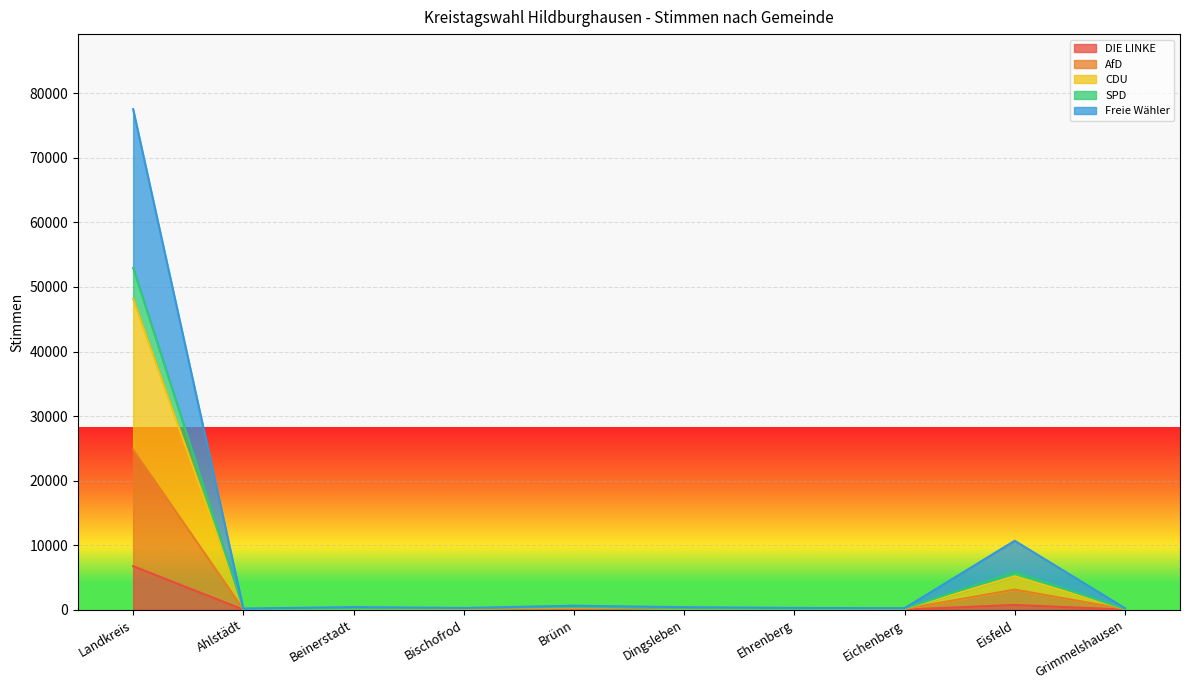

Where is DIE LINKE nearest to the value 3376?

Eisfeld